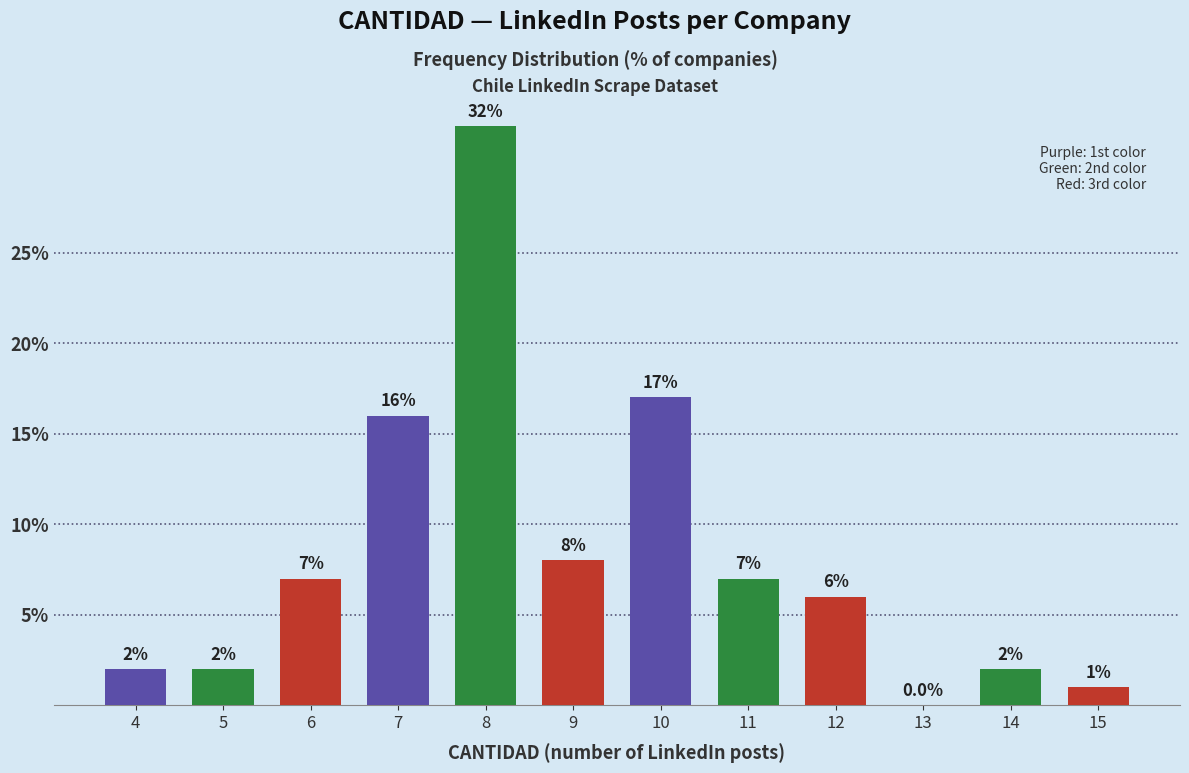

Reading left to right, list all the values displayed in this chart.

4=2.0	5=2.0	6=7.0	7=16.0	8=32.0	9=8.0	10=17.0	11=7.0	12=6.0	13=0.0	14=2.0	15=1.0